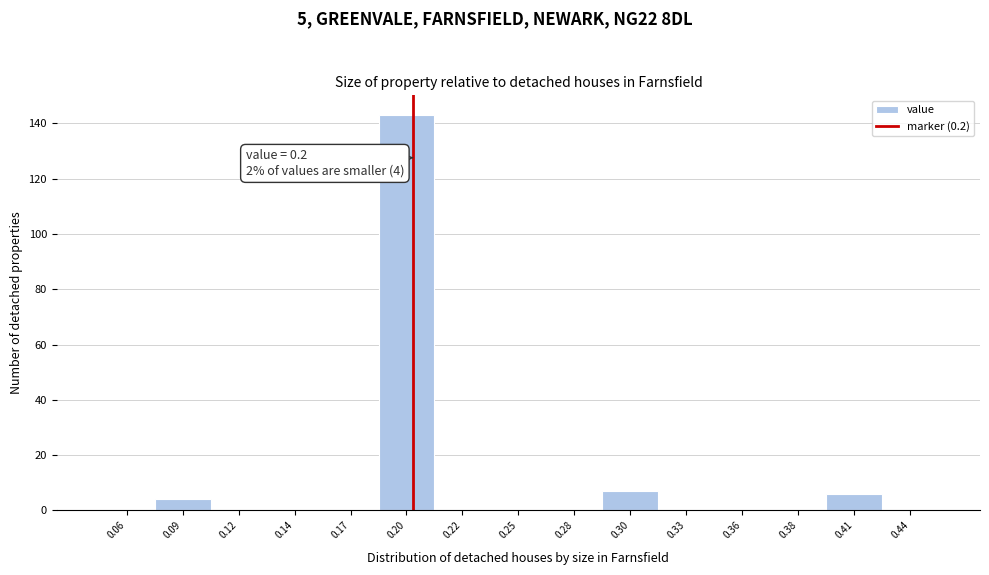

Which range on the x-axis has the tallest bar?

0.185 to 0.210